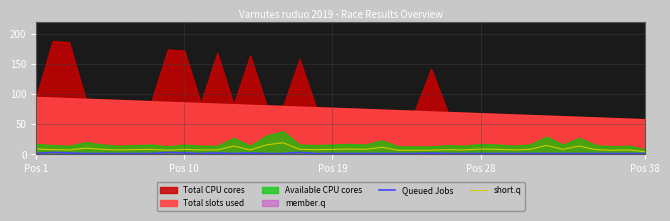

The short.q series shows 8.5 at 19. True or false?

True